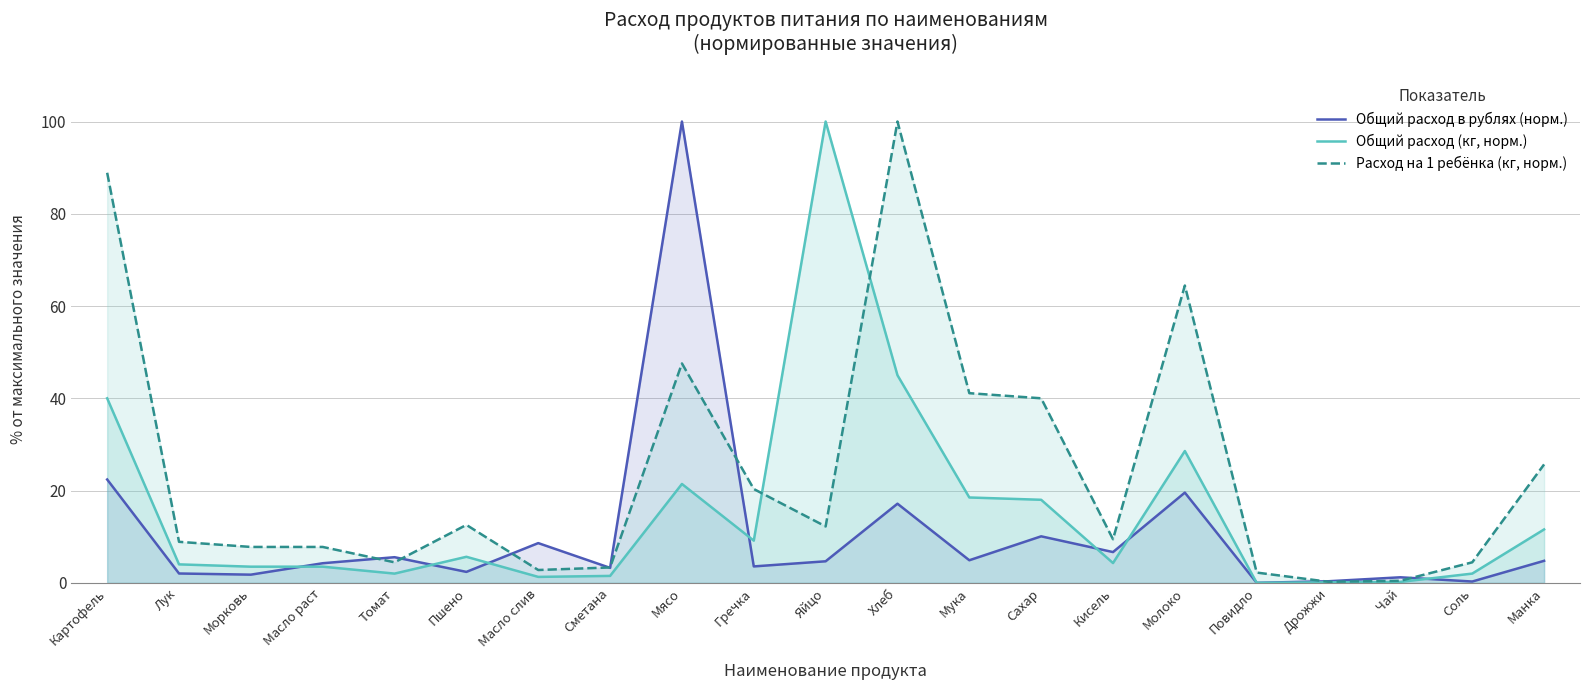

Which series has the largest range (max minus min)?

Общий расход в рублях (норм.)